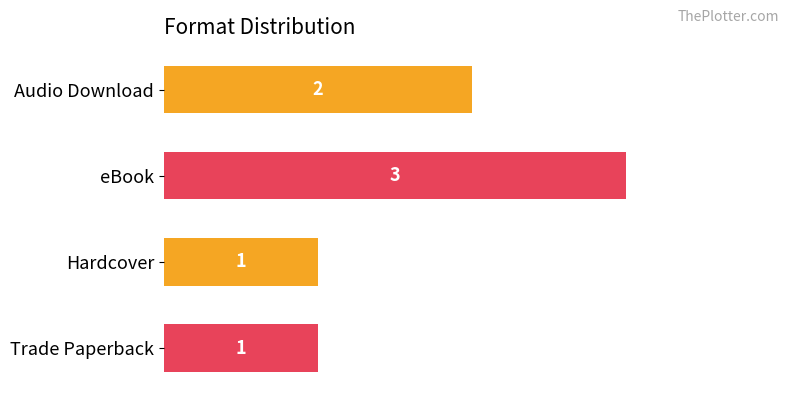

What is the maximum value shown in the chart?

3